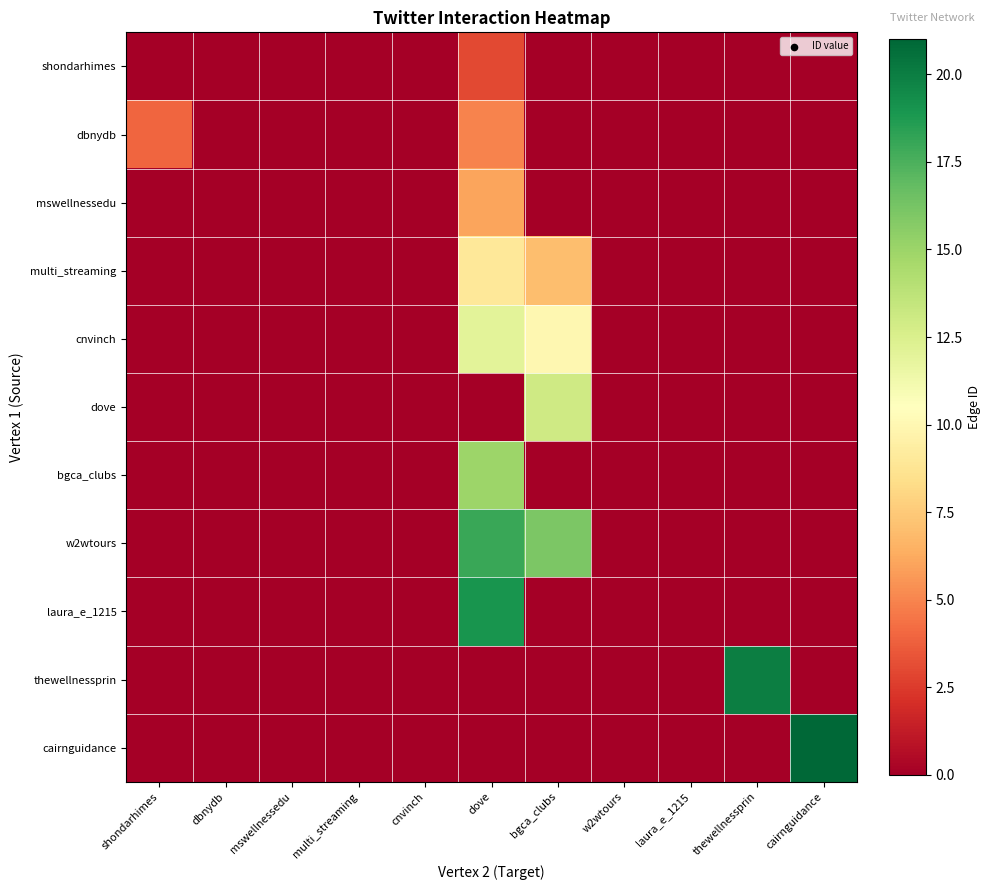

Rank the series at cairnguidance from lowest to highest value.

shondarhimes, dbnydb, mswellnessedu, multi_streaming, cnvinch, dove, bgca_clubs, w2wtours, laura_e_1215, thewellnessprin, cairnguidance